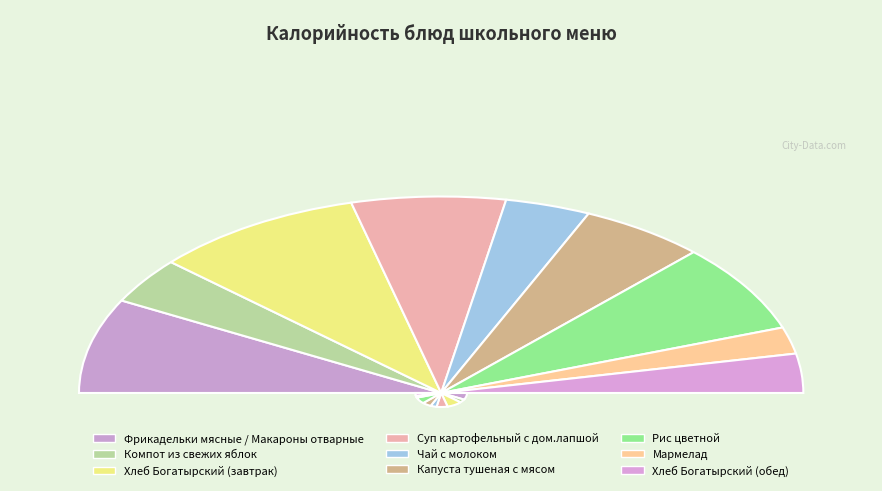

Which has a higher value, Капуста тушеная с мясом or Хлеб Богатырский (обед)?

Капуста тушеная с мясом